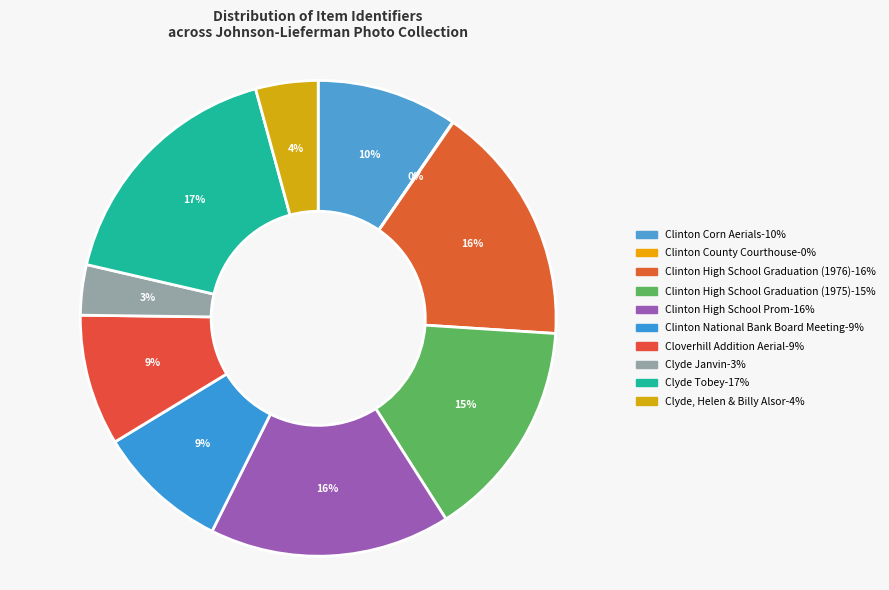

Which slice is the smallest?

Clinton County Courthouse